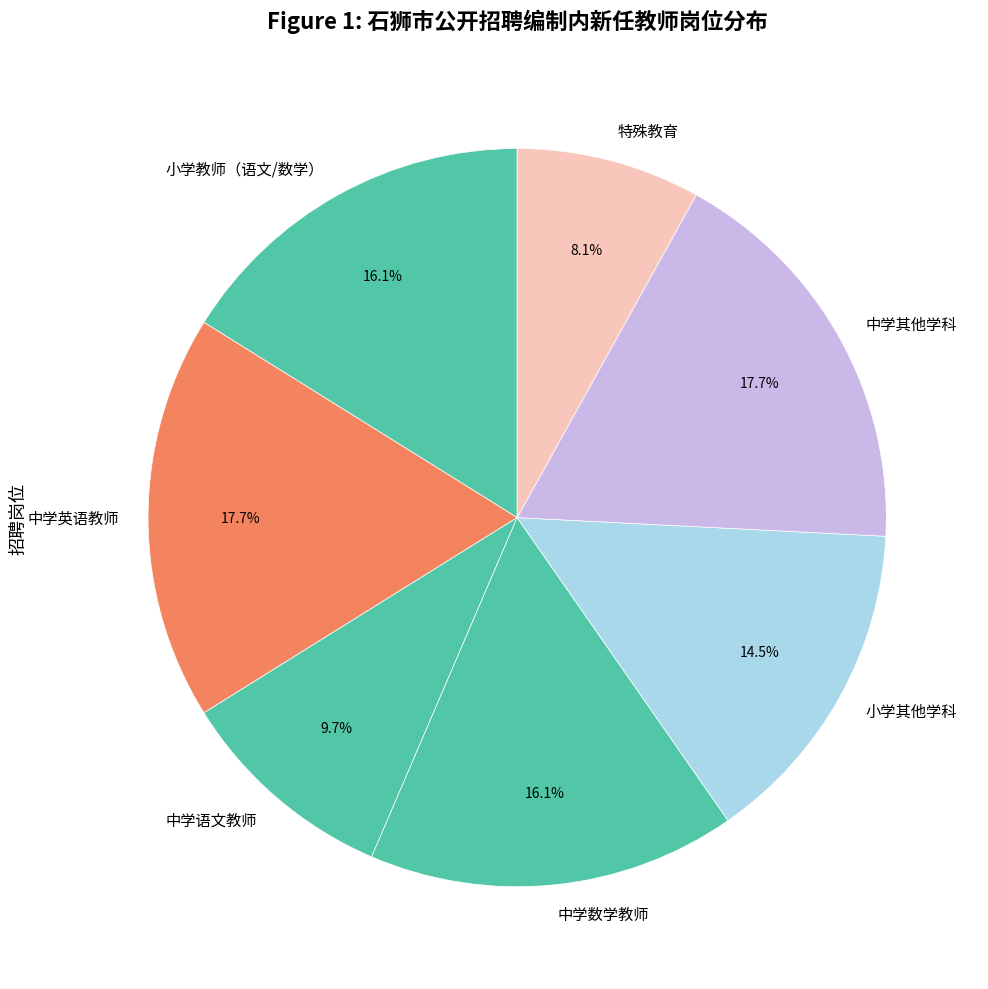

What percentage is NOT represented by 中学英语教师?

82.3%